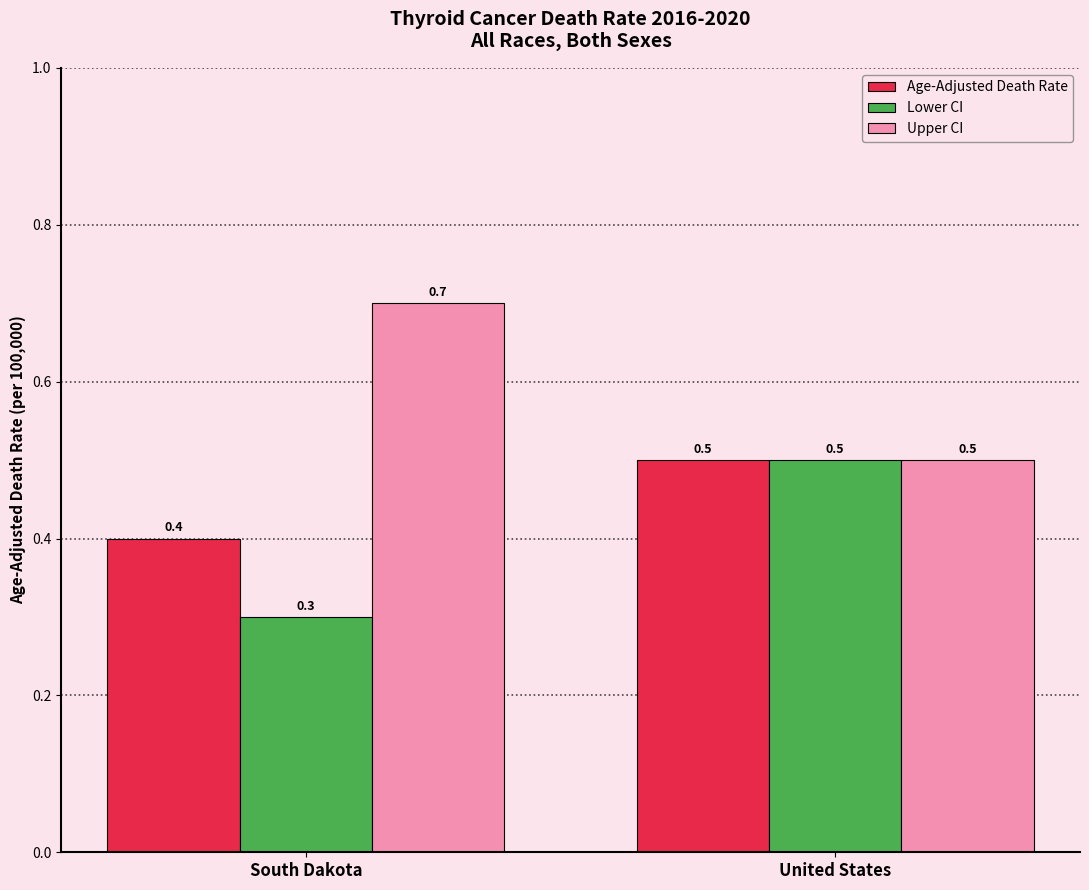

True or false: Lower CI has a value of 0.5 at South Dakota.

False